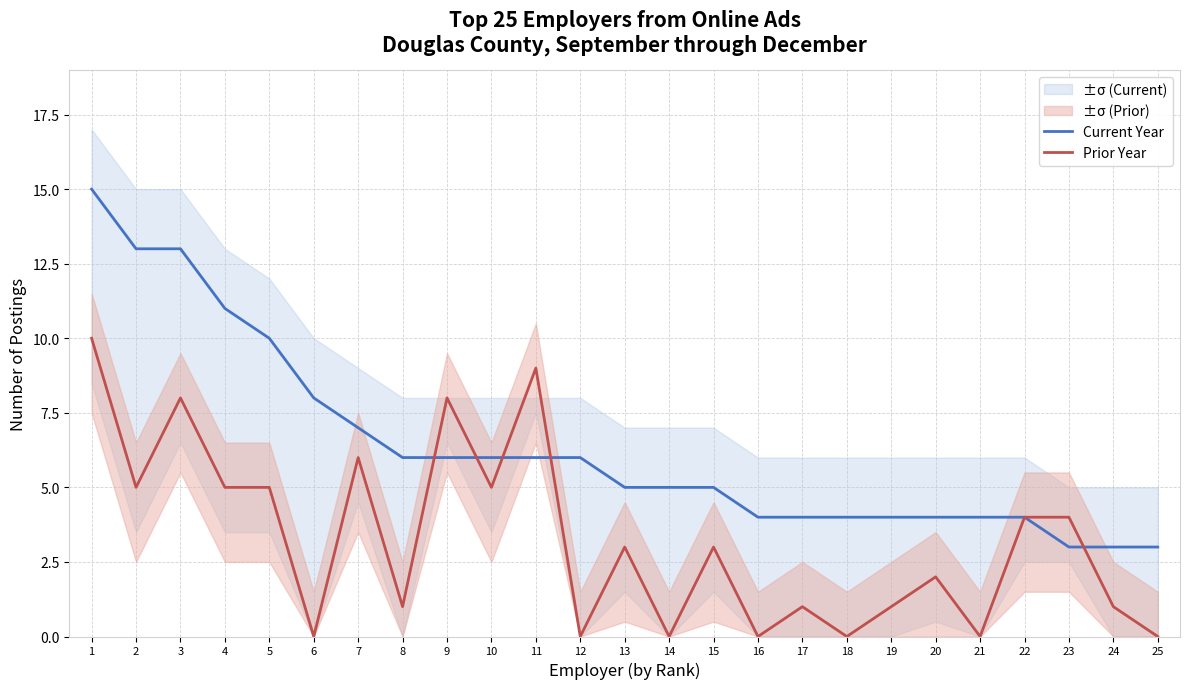

What is the difference between the maximum and minimum values in the Prior Year series?

10